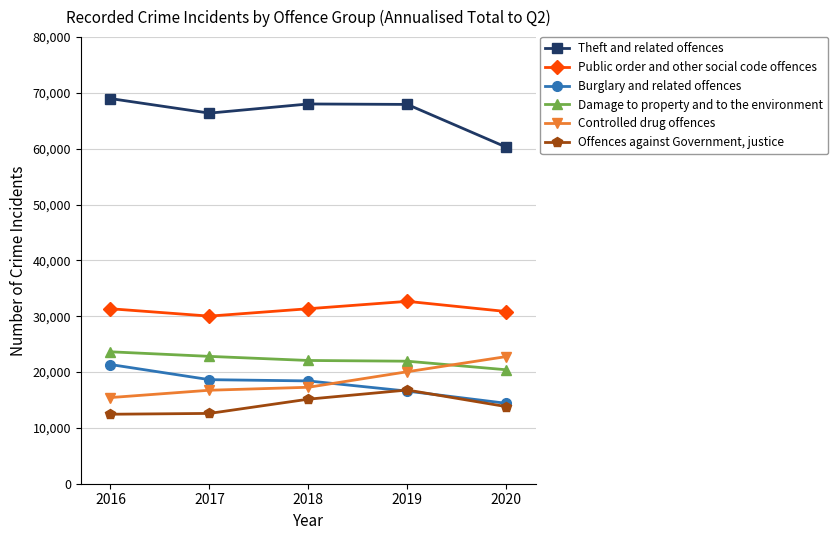

What is the total value across all series at 2017?

167196